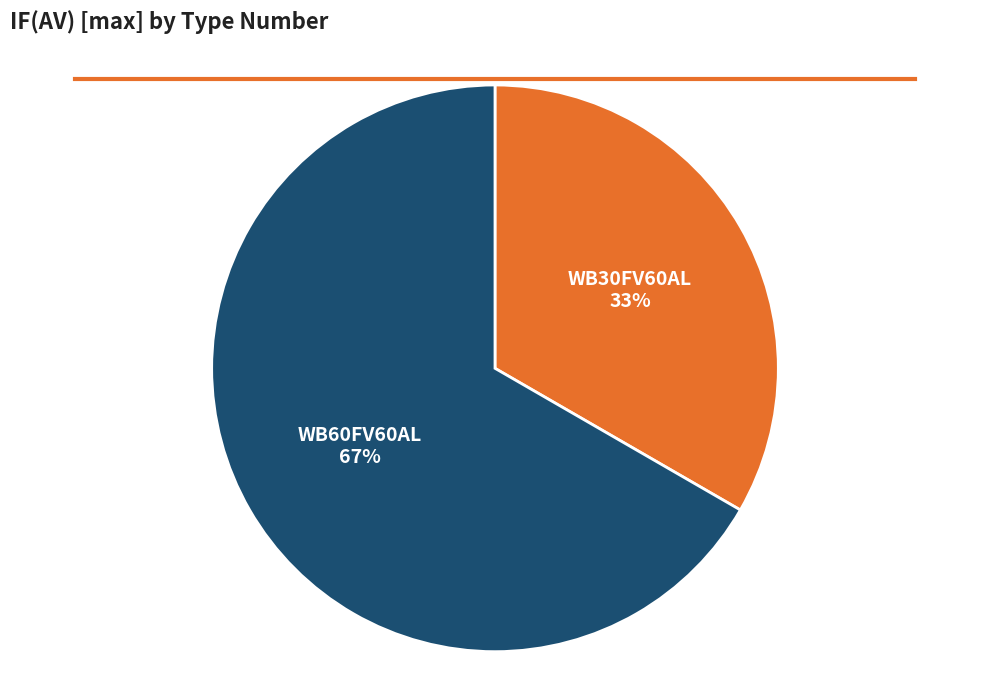

Which slice represents more than half of the pie?

WB60FV60AL